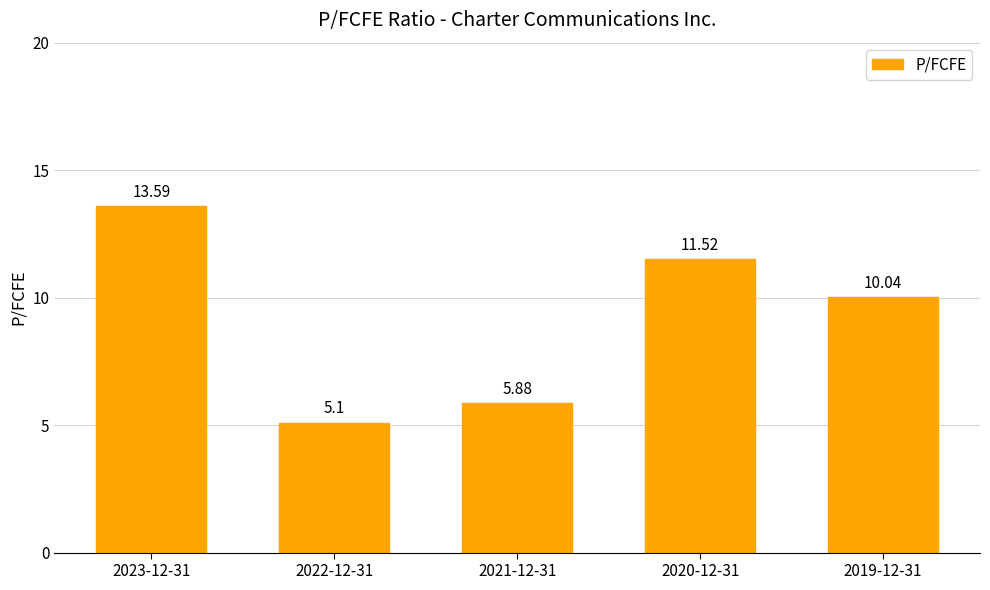

How many data points are less than 10?

2